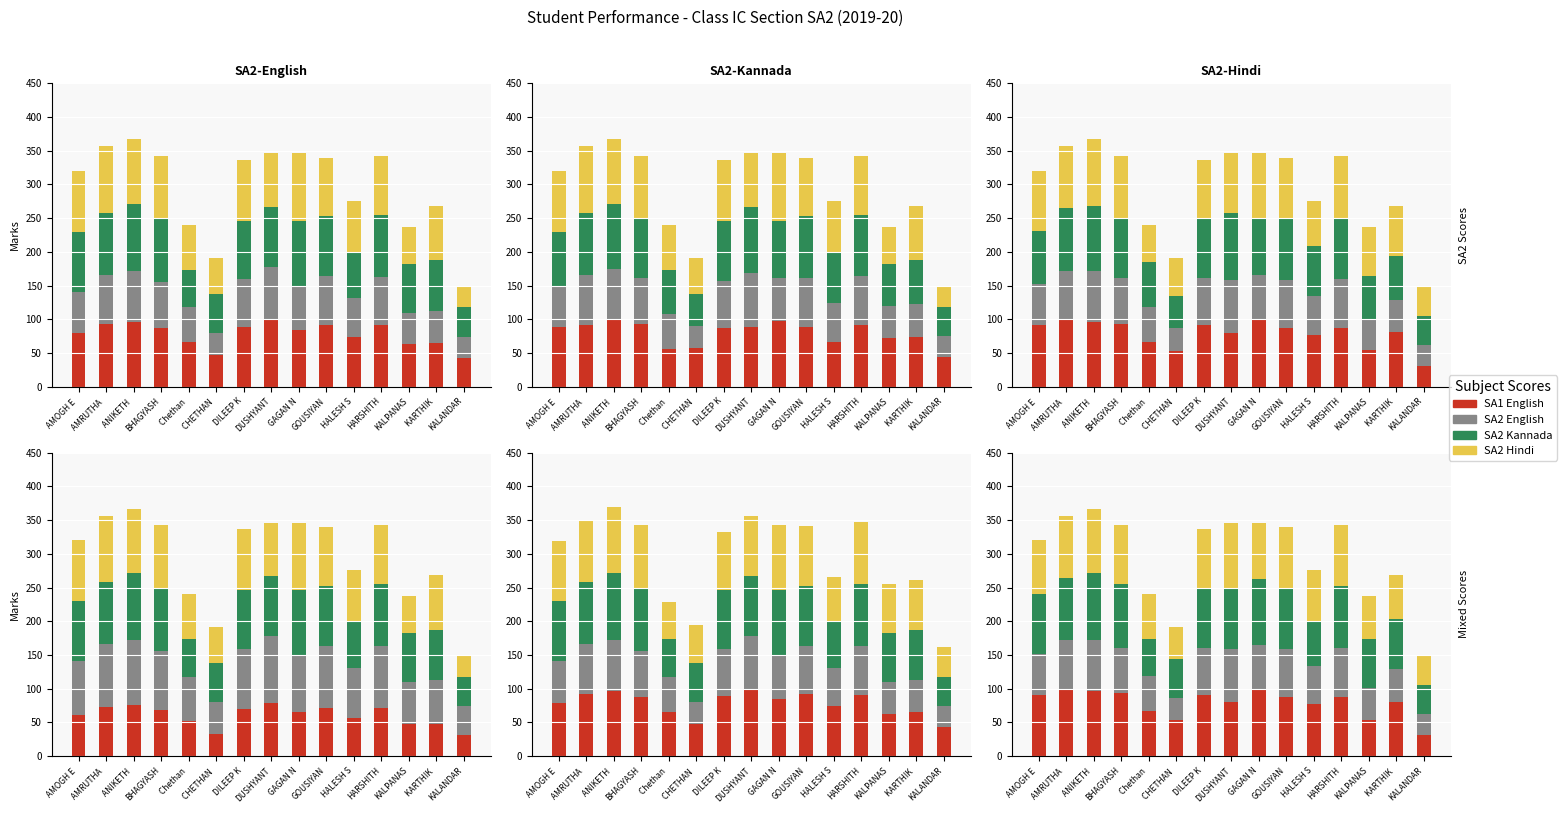

How many values in the SA2 Hindi series exceed 84?

8